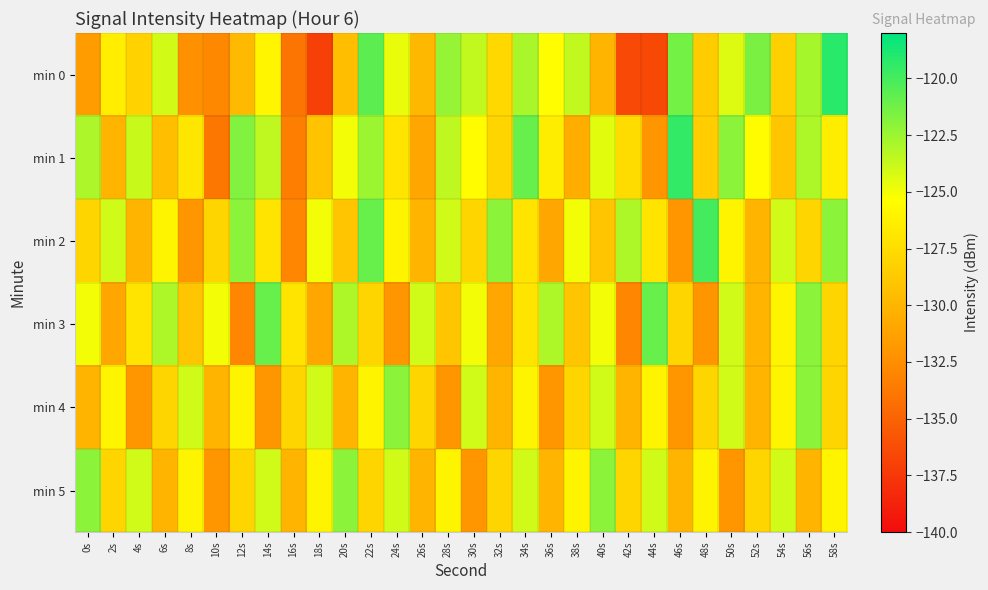

Between 12s and 38s, which series saw the biggest shift?

min 1